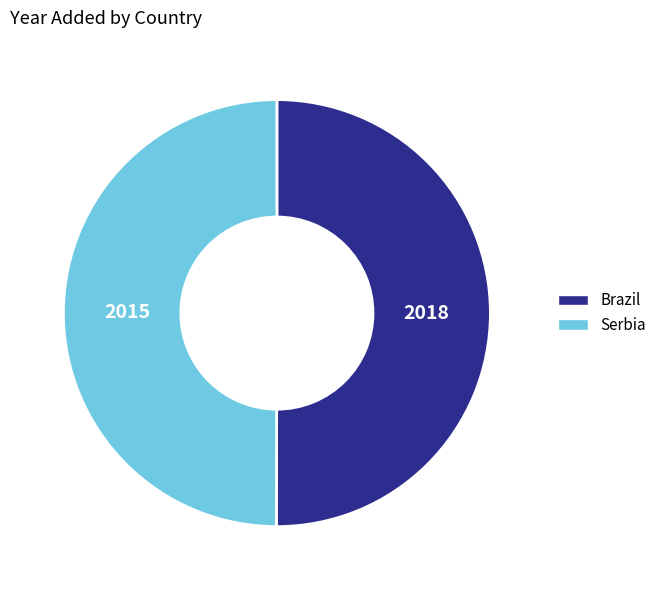

Do Brazil and Serbia together represent more than half of the pie?

Yes